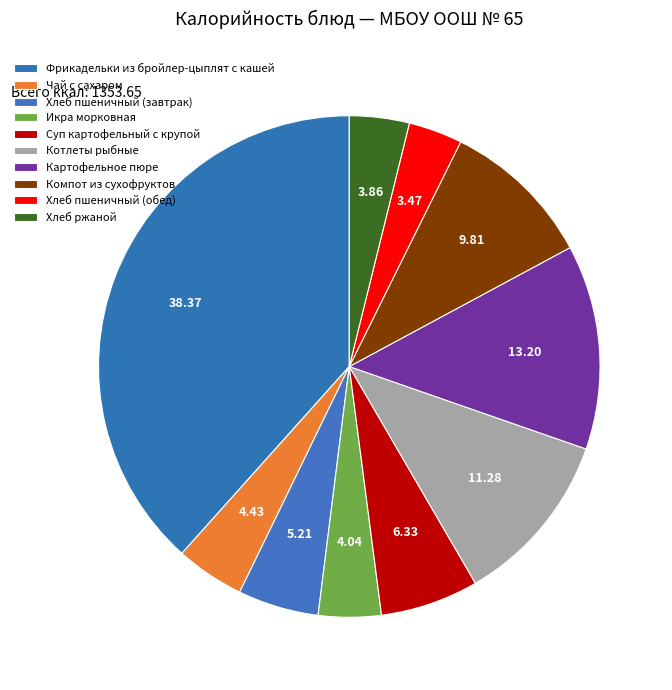

Do Фрикадельки из бройлер-цыплят с кашей and Котлеты рыбные together represent more than half of the pie?

No